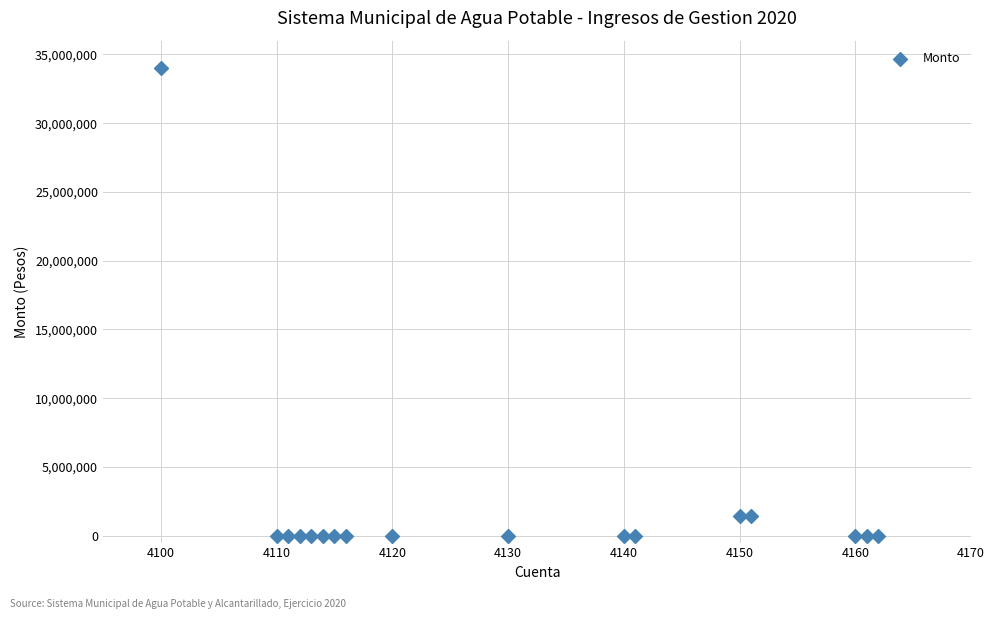

What is the range of Y values (max minus min)?

34019360.1